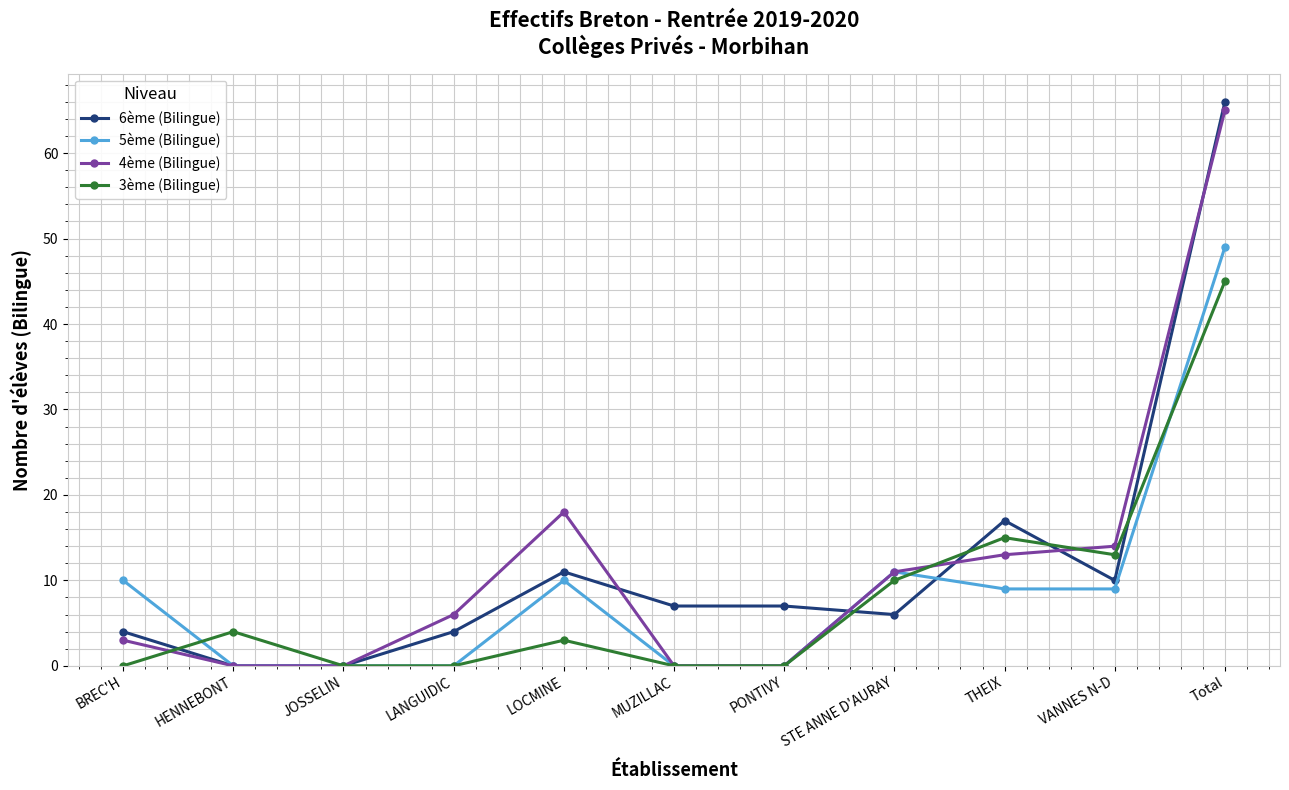

What is the label of the 7th point from the left?

PONTIVY